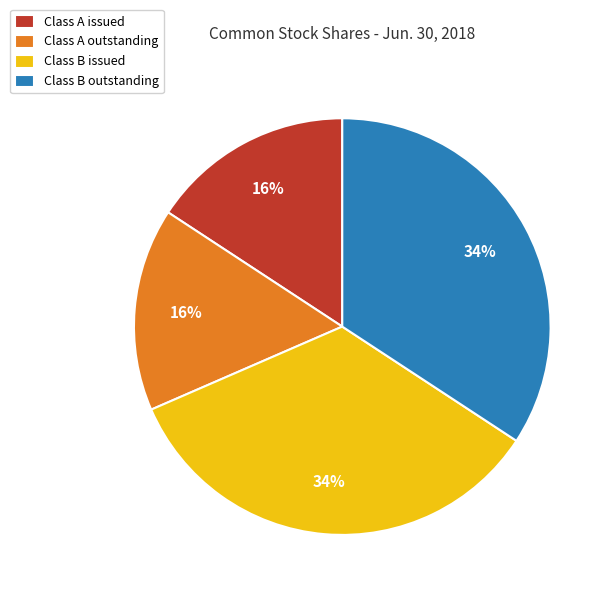

To the nearest percent, what is the combined percentage of Class B issued and Class A issued?

50%